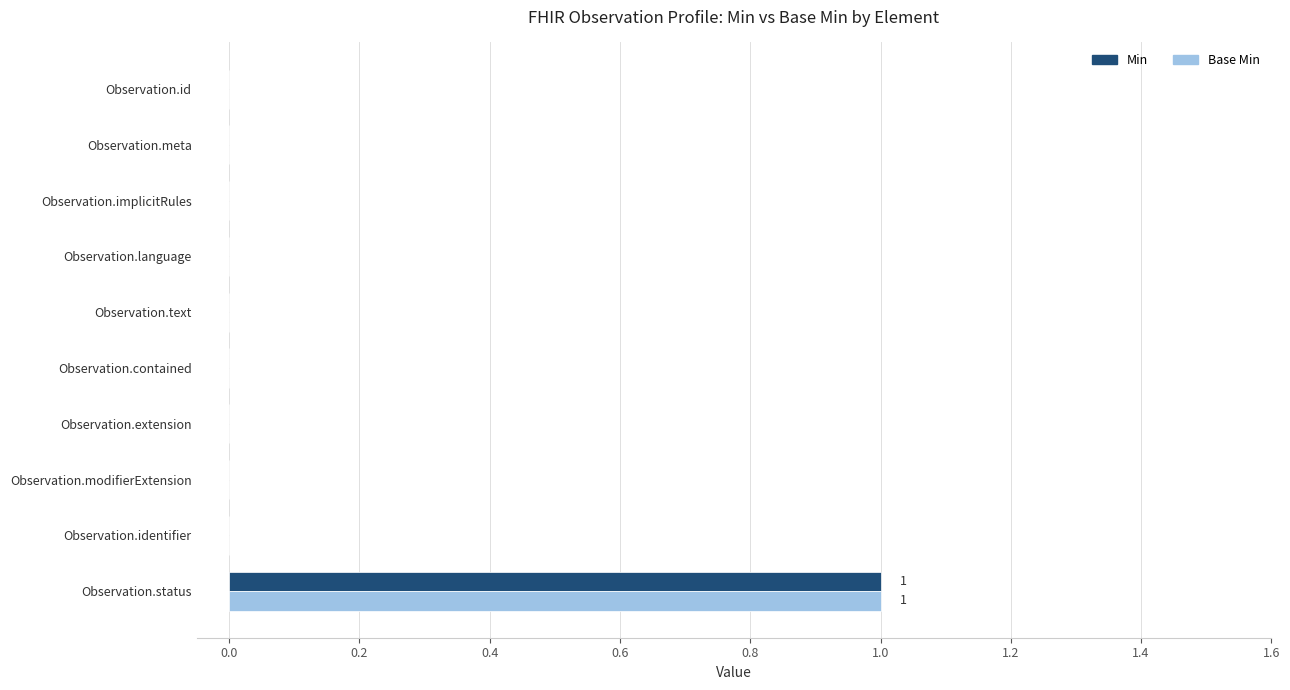

At which category is the sum across all series the highest?

Observation.status